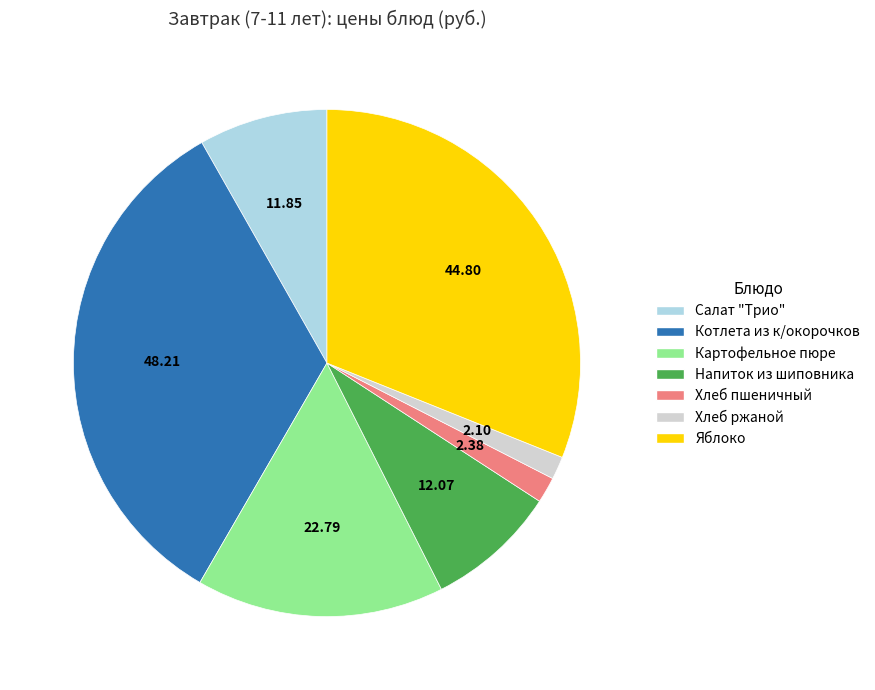

What is the ratio of the value at Яблоко to the value at Напиток из шиповника?

3.7